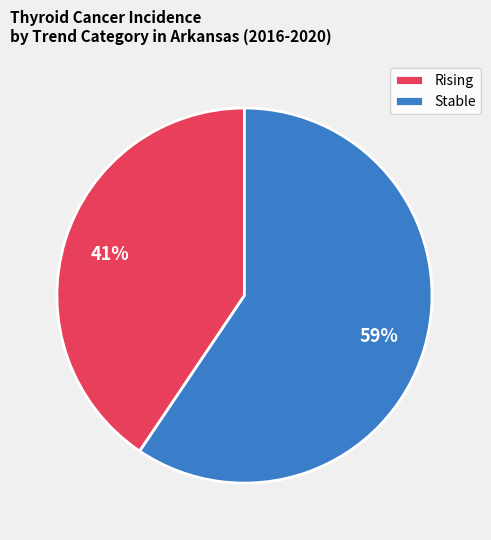

How many slices are in this pie chart?

2